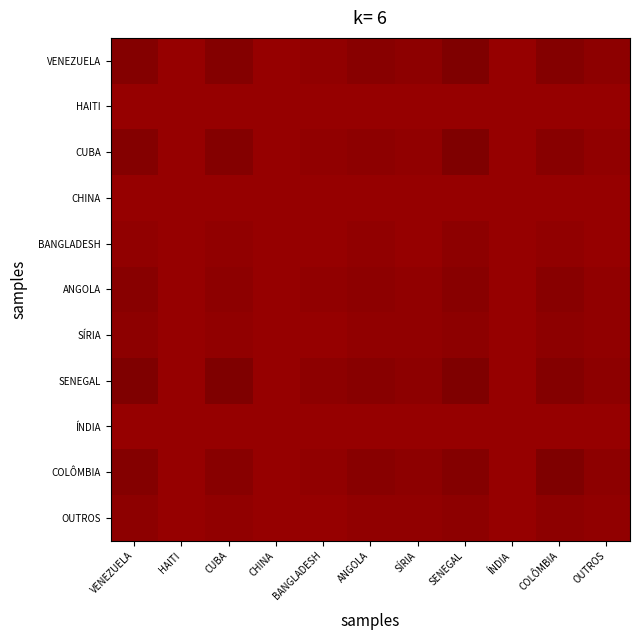

Rank the series by their maximum value, from lowest to highest.

CHINA, HAITI, ÍNDIA, BANGLADESH, SÍRIA, OUTROS, ANGOLA, COLÔMBIA, CUBA, VENEZUELA, SENEGAL